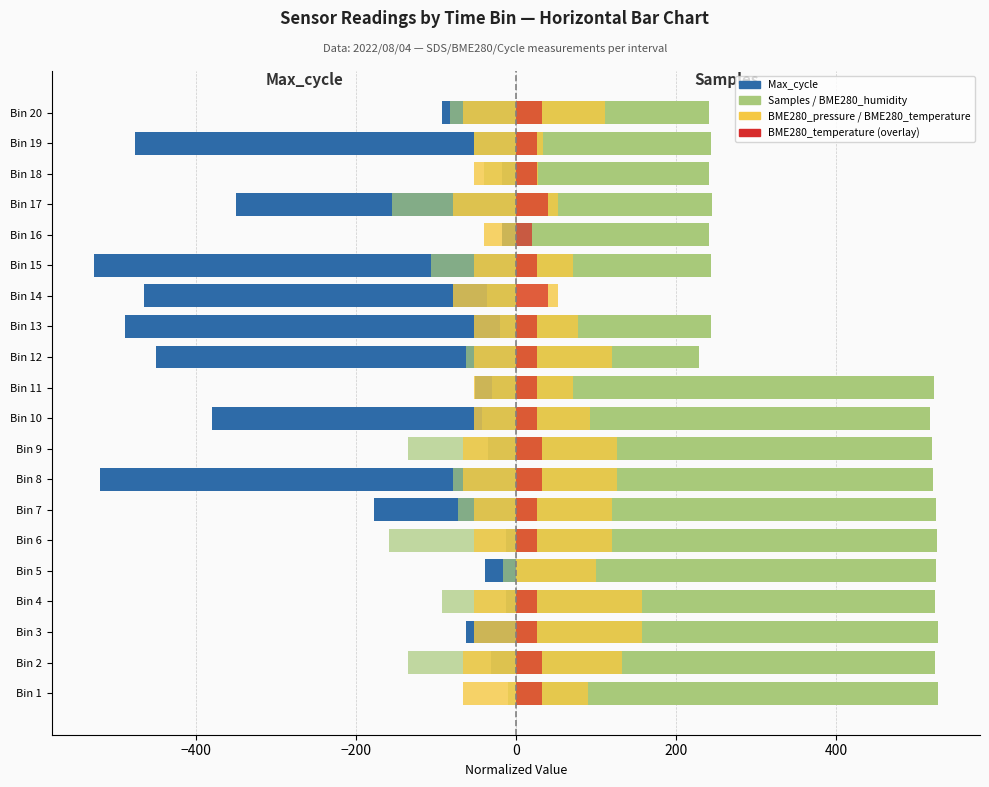

What is the maximum value shown in the chart?

527.0